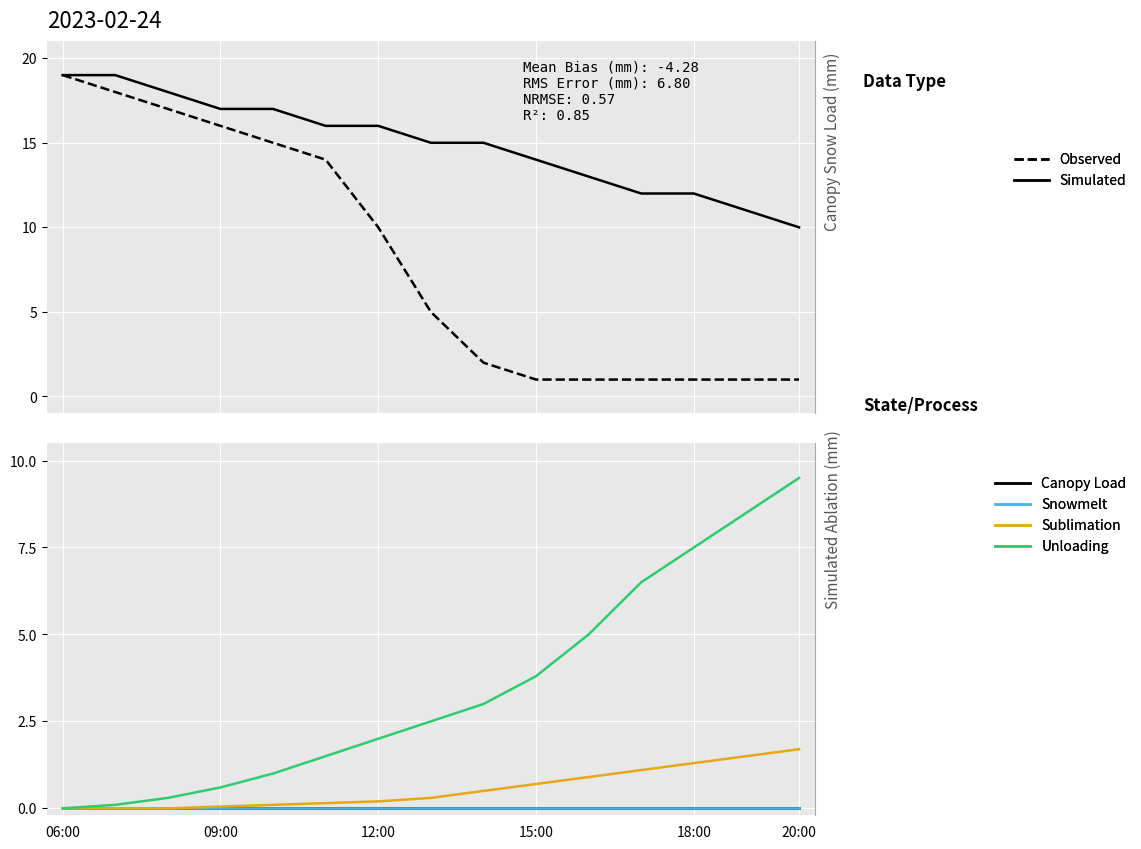

What are all the series names shown in the legend?

Observed, Simulated, Canopy Load, Snowmelt, Sublimation, Unloading